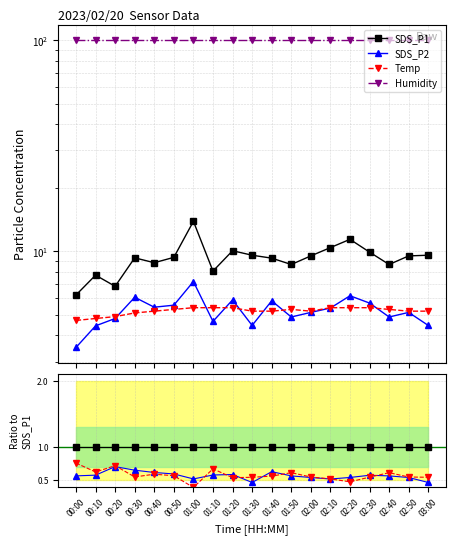

How many data points in SDS_P1 are above 9?

12